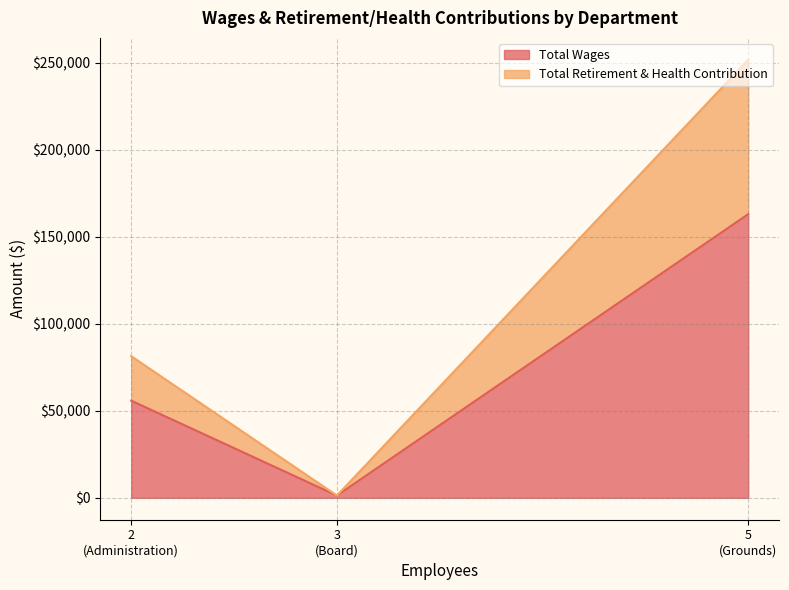

What is the average value of the Total Wages series?

73334